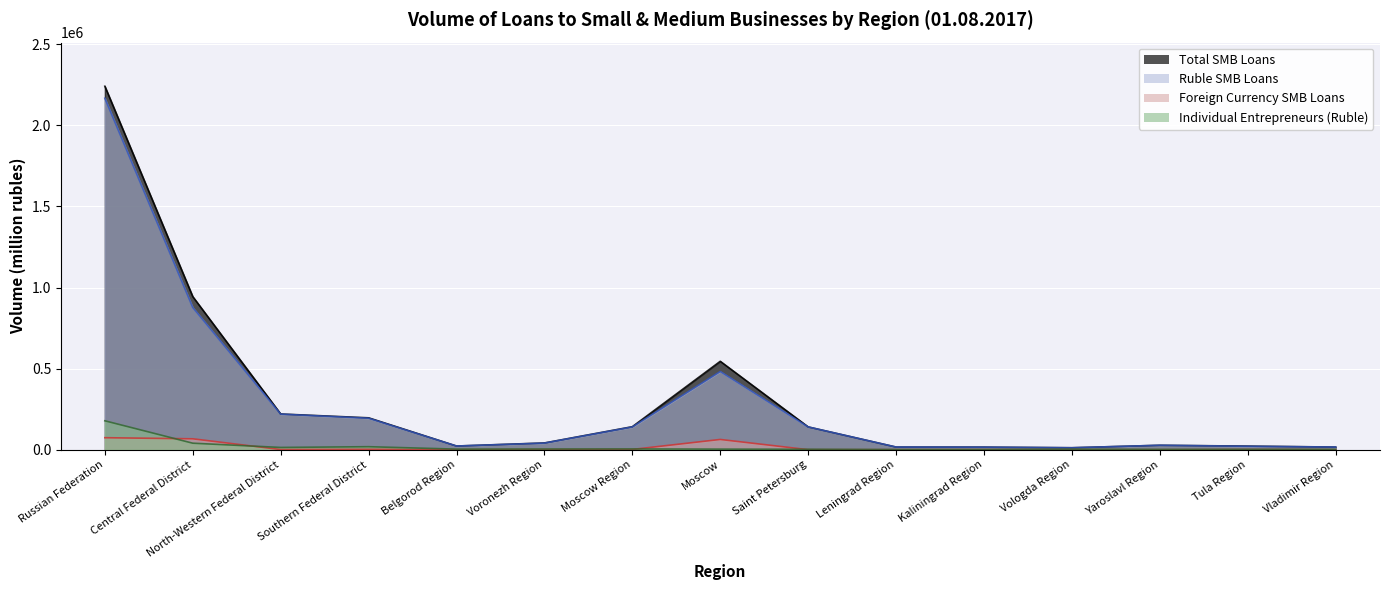

At which category does Total SMB Loans reach its first local valley?

Belgorod Region